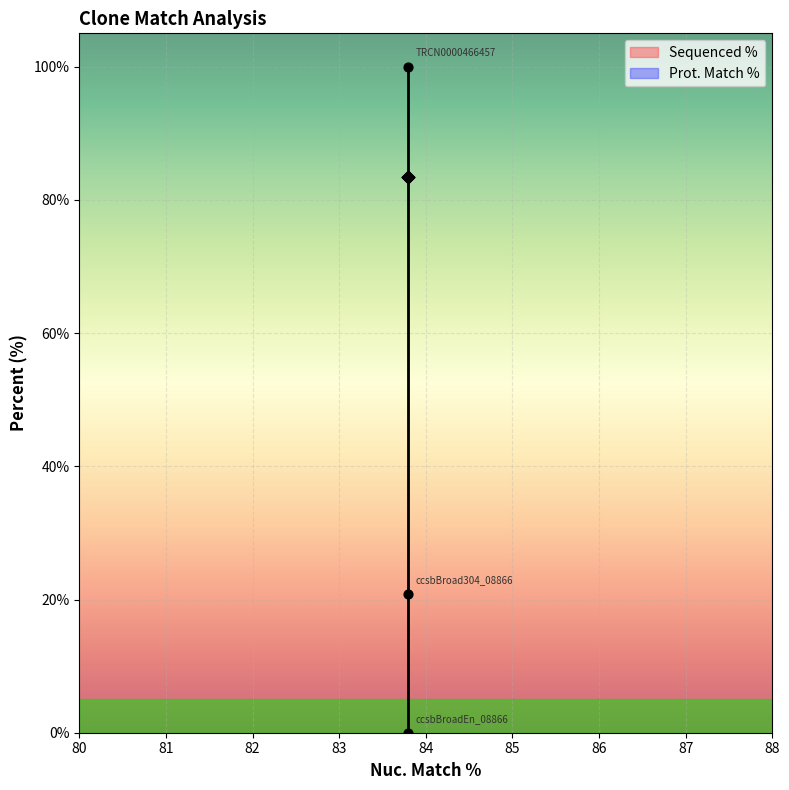

Which series has the widest spread of Y values?

Sequenced %